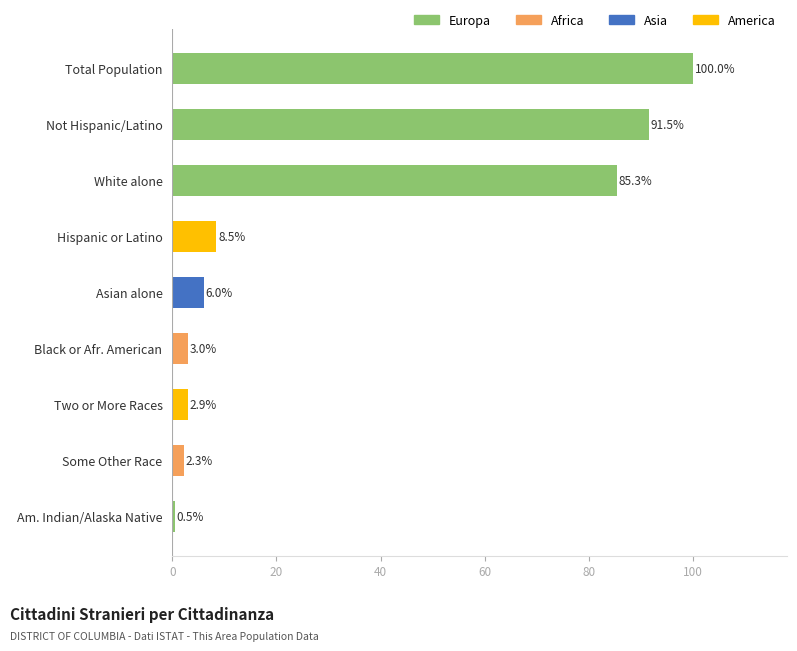

Which category has the highest value in the Europa series?

Total Population